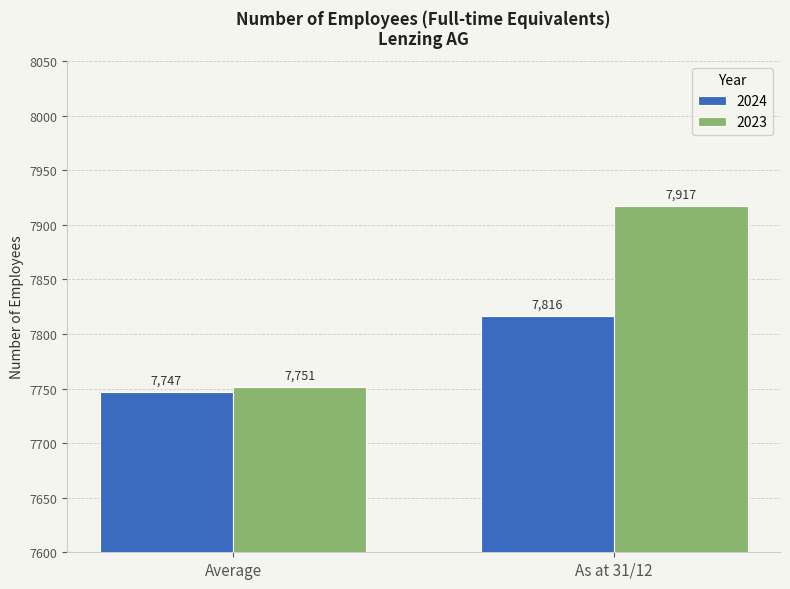

How many 2023 values are between 7751 and 7917?

2